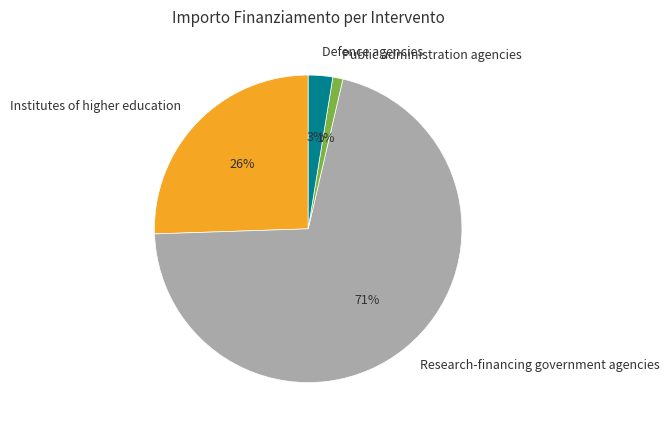

Is there a majority slice in this chart?

Yes